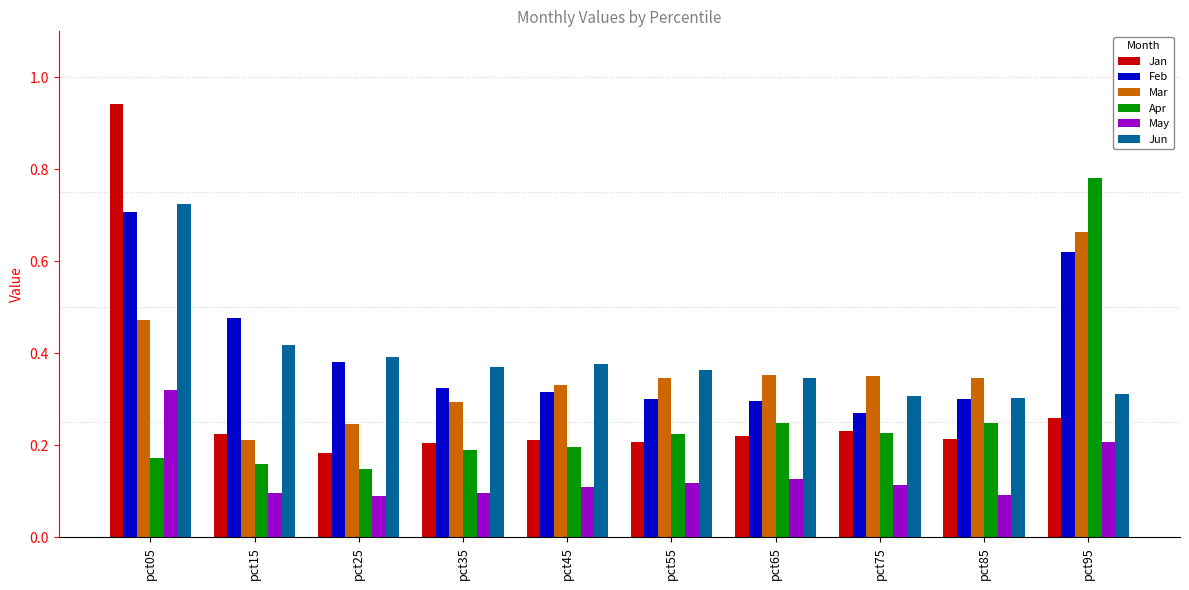

Count the Feb values in the range 0 to 1.

10